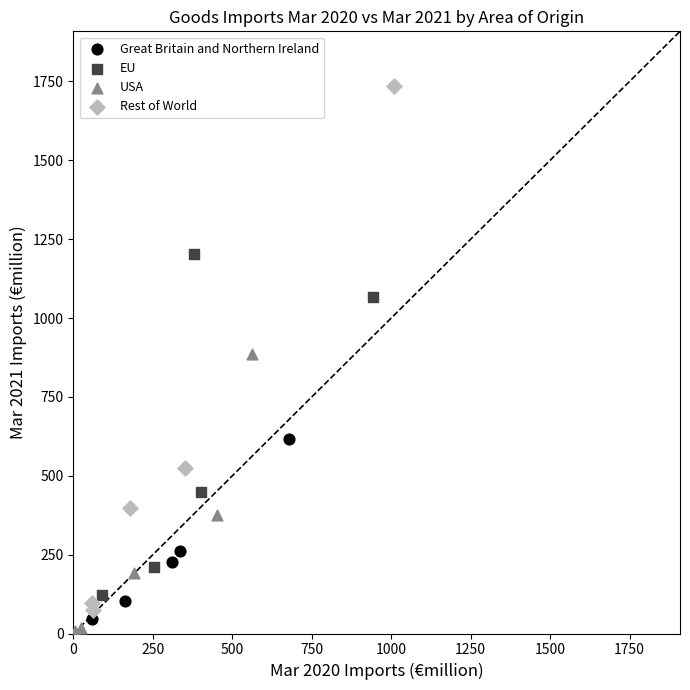

Which series has the widest spread of Y values?

Rest of World